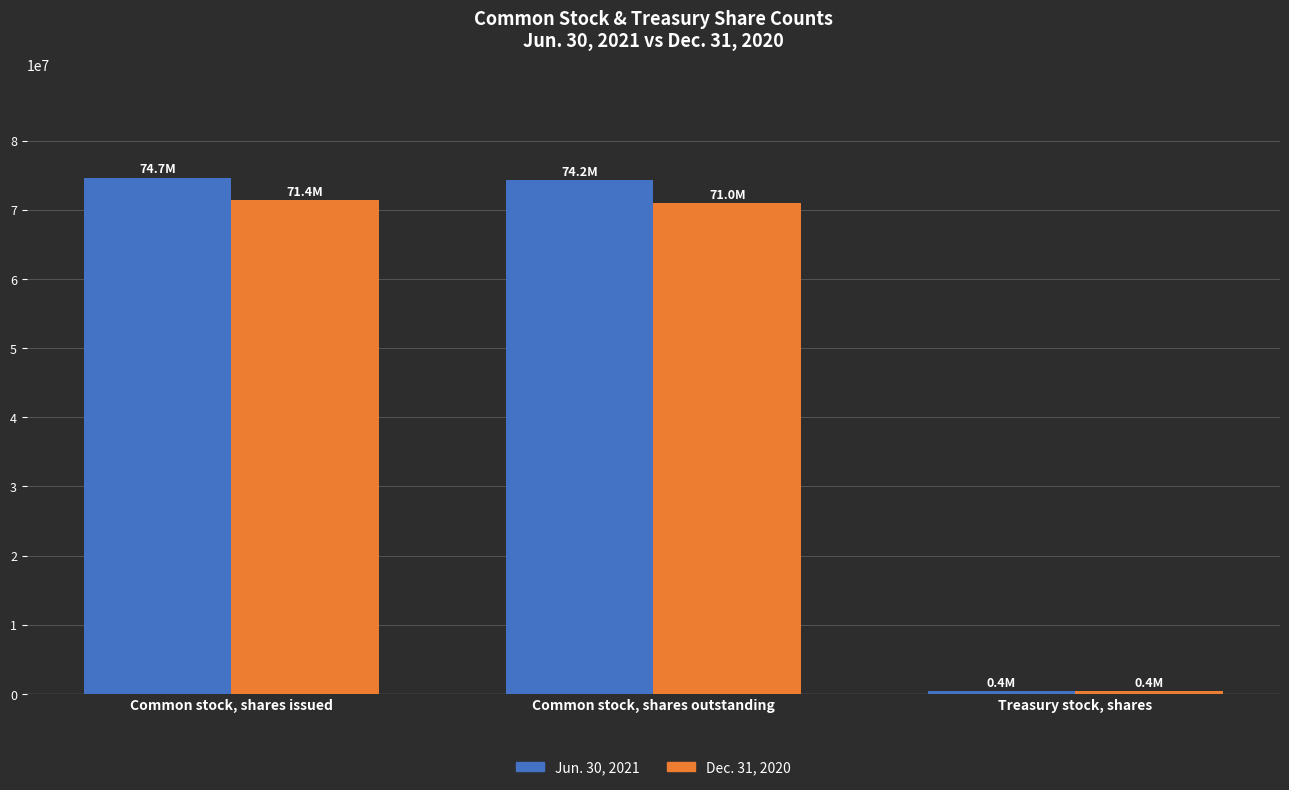

What is the label of the 3rd bar from the left?

Treasury stock, shares